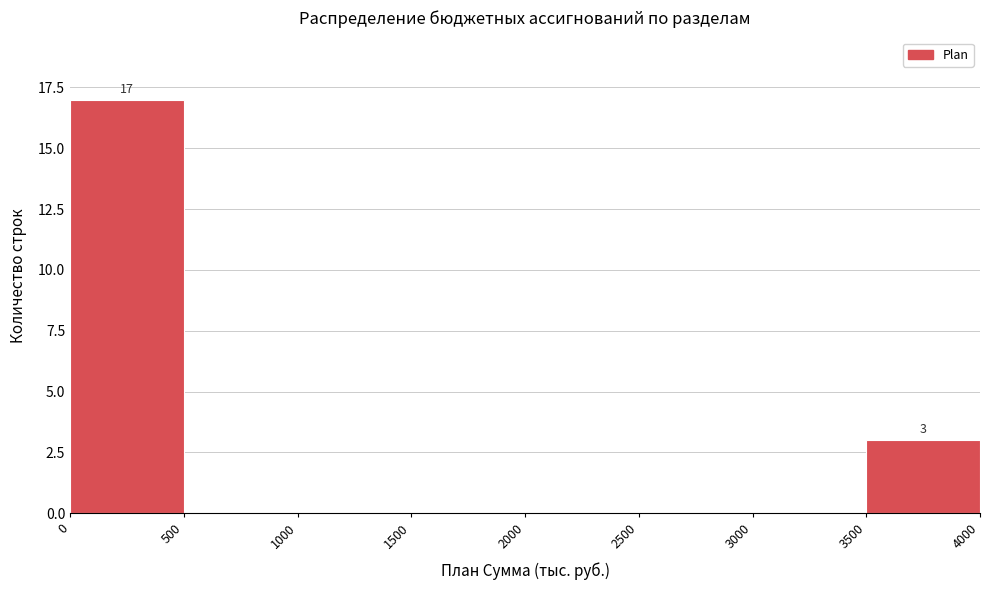

Which range on the x-axis has the tallest bar?

0 to 500